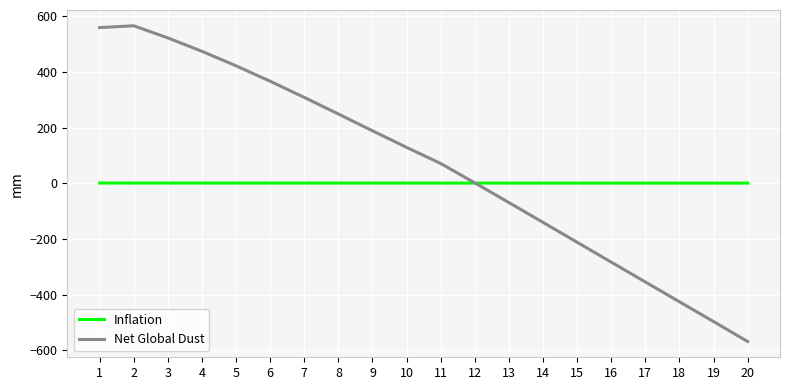

What is the sum of the Net Global Dust values at 1 and 6?

925.3